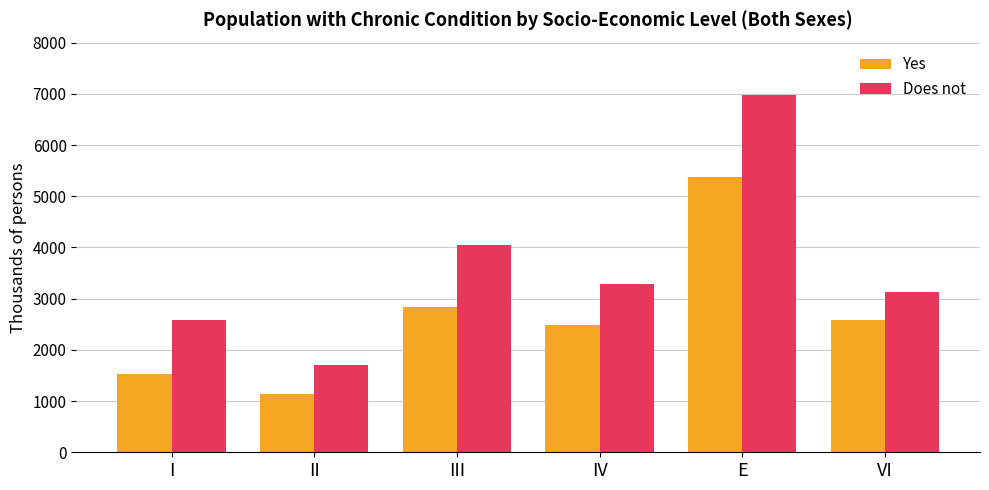

What is the difference between the highest and lowest values at III?

1218.6